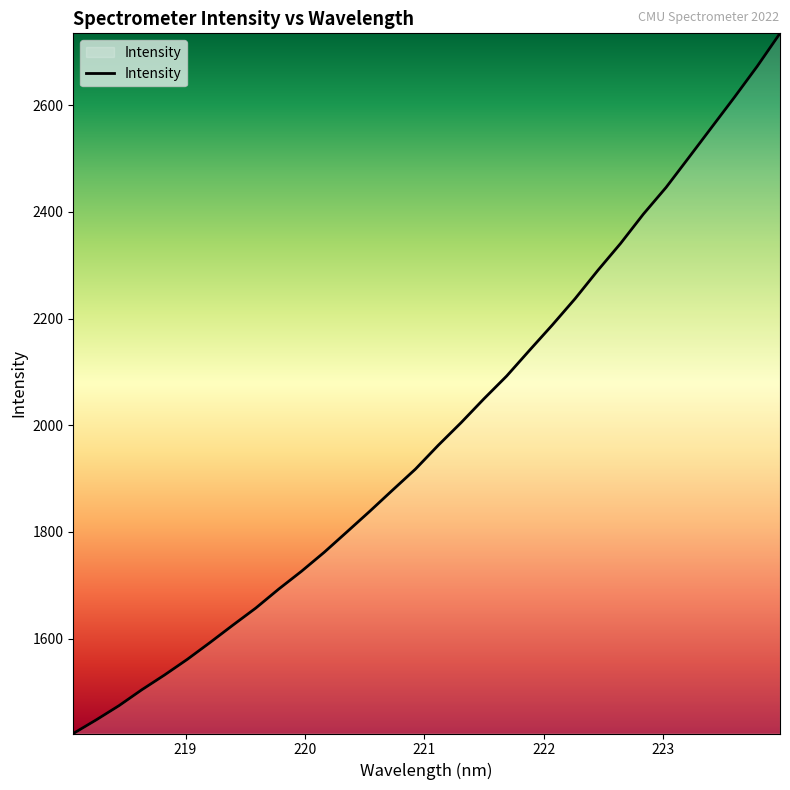

What is the difference between the maximum and minimum values?

1312.5